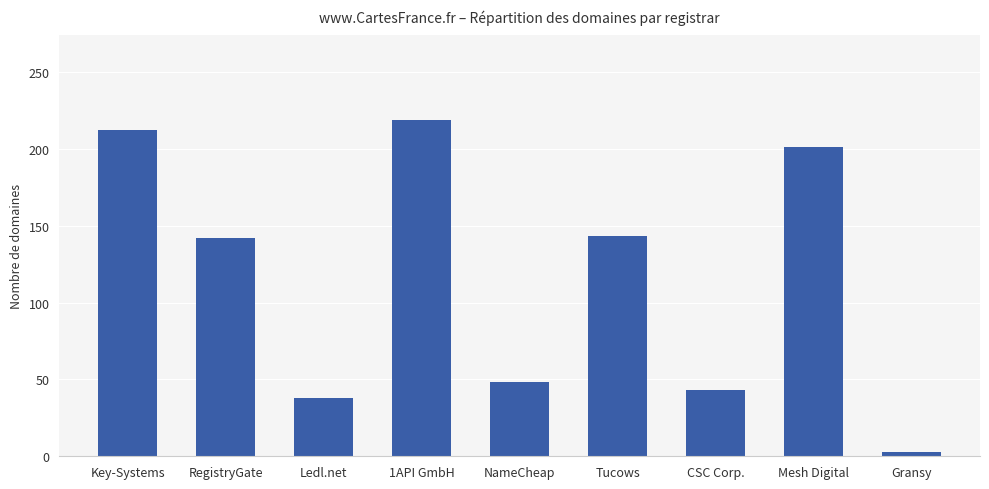

Between Mesh Digital and 1API GmbH, which is larger?

1API GmbH